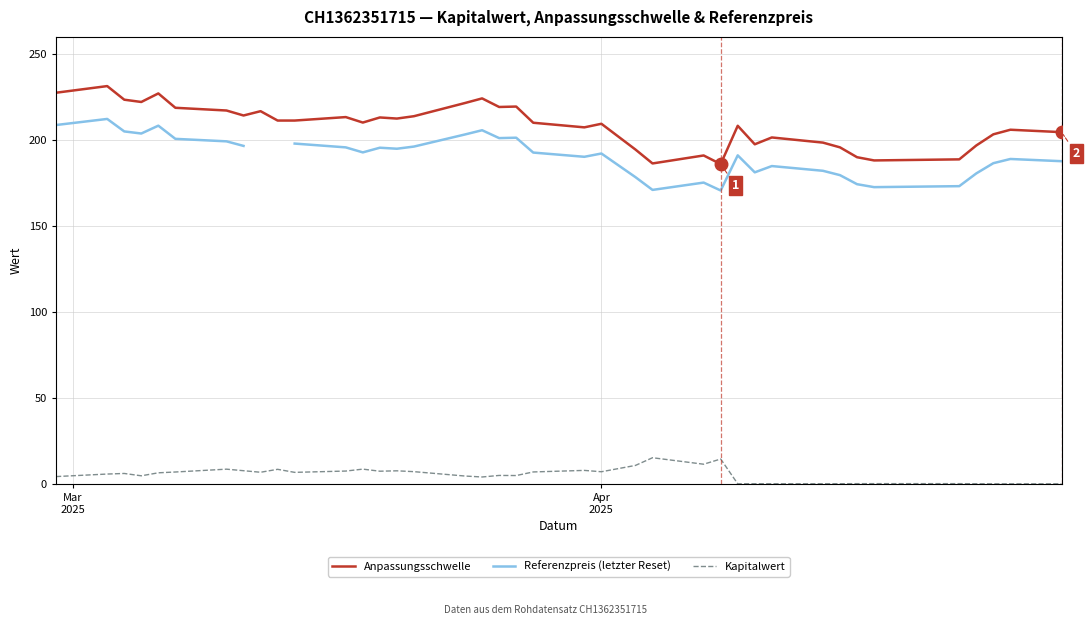

True or false: Kapitalwert and Anpassungsschwelle cross at least once.

False